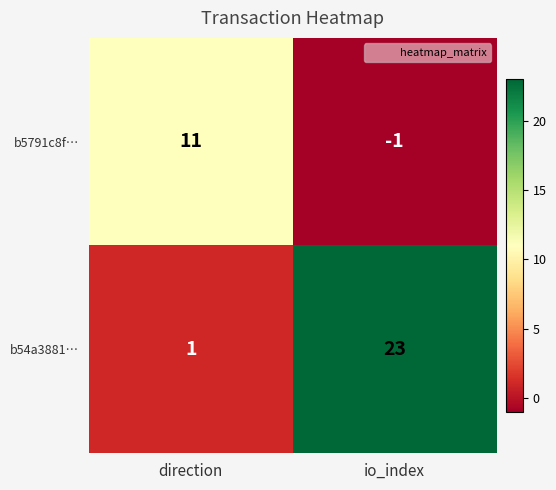

The value of b5791c8f… at io_index is -1. True or false?

True